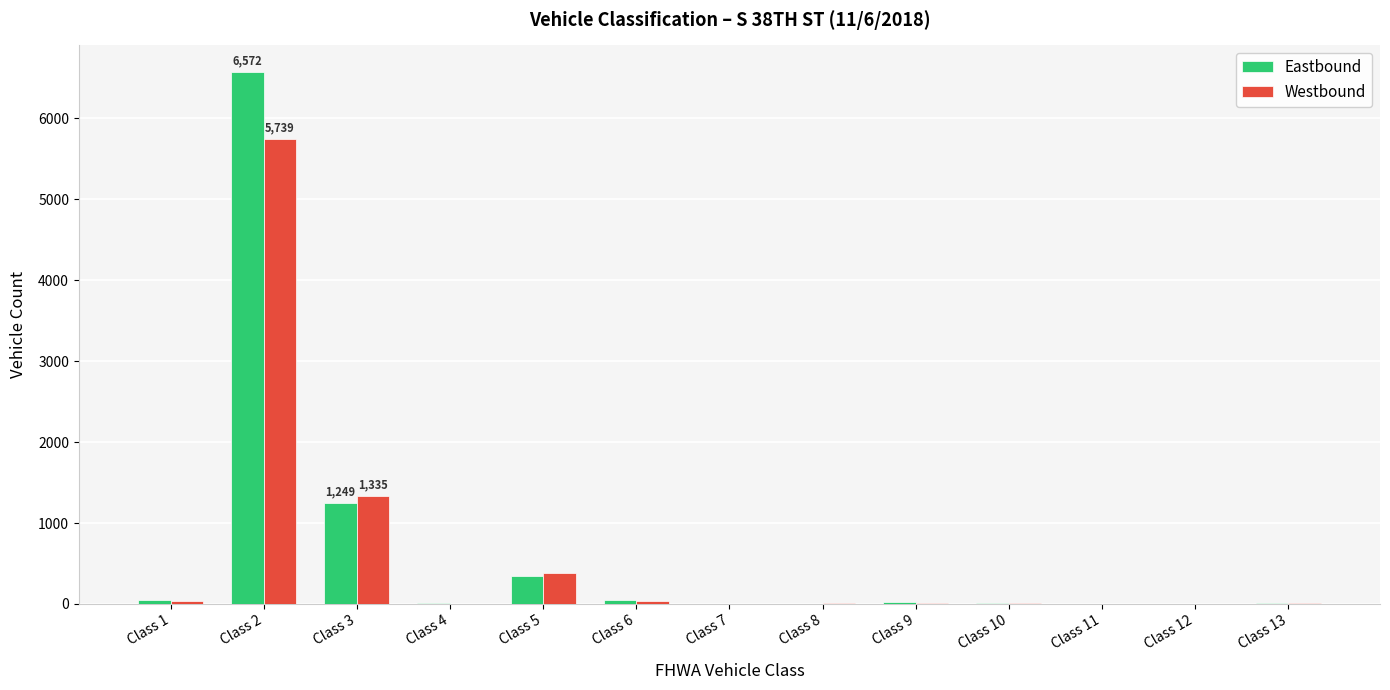

What is the sum of all Westbound values?

7584